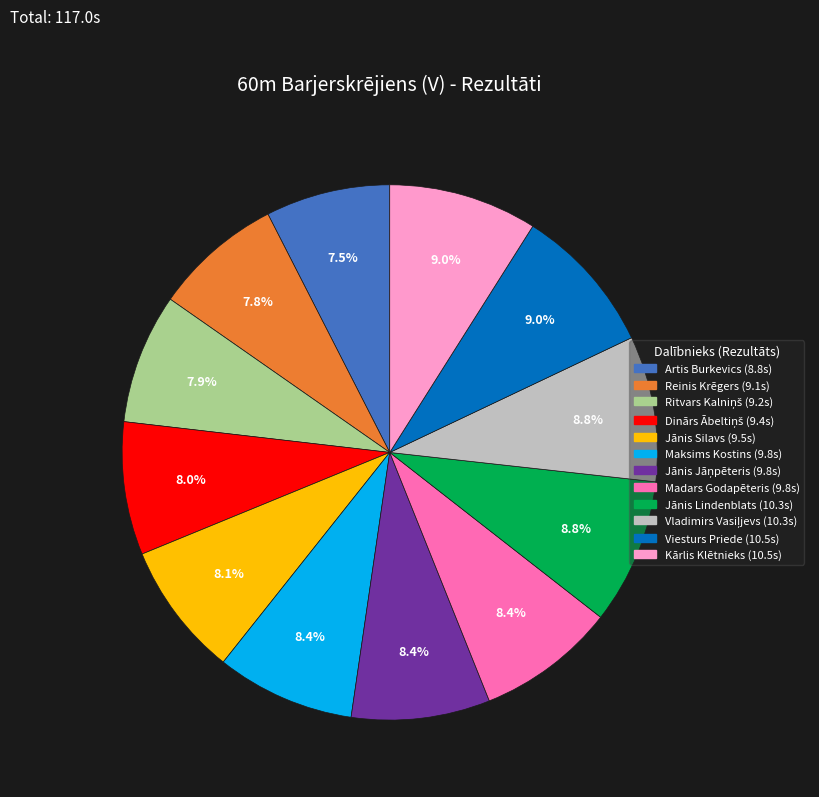

Approximately how many times larger is the value at Reinis Krēgers compared to Jānis Lindenblats?

0.9